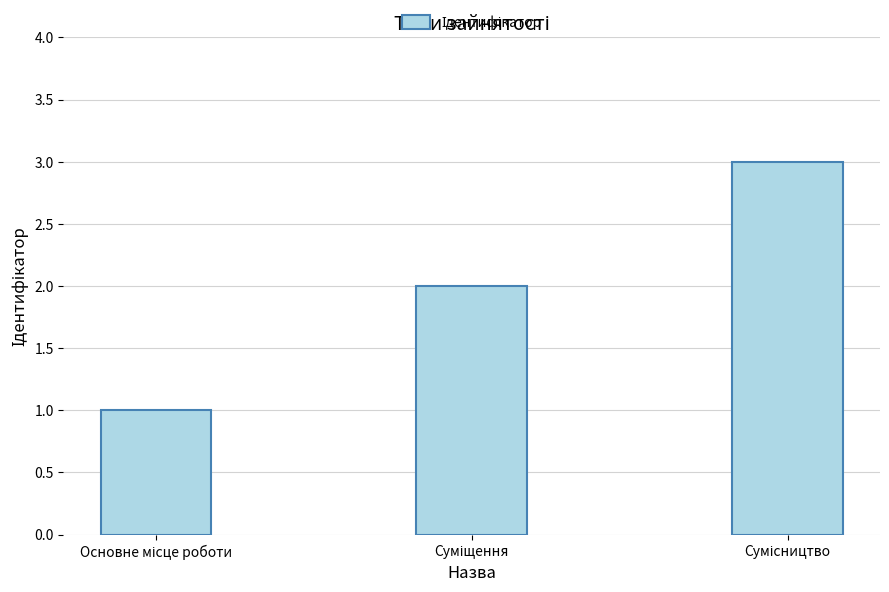

What is the sum of all values?

6